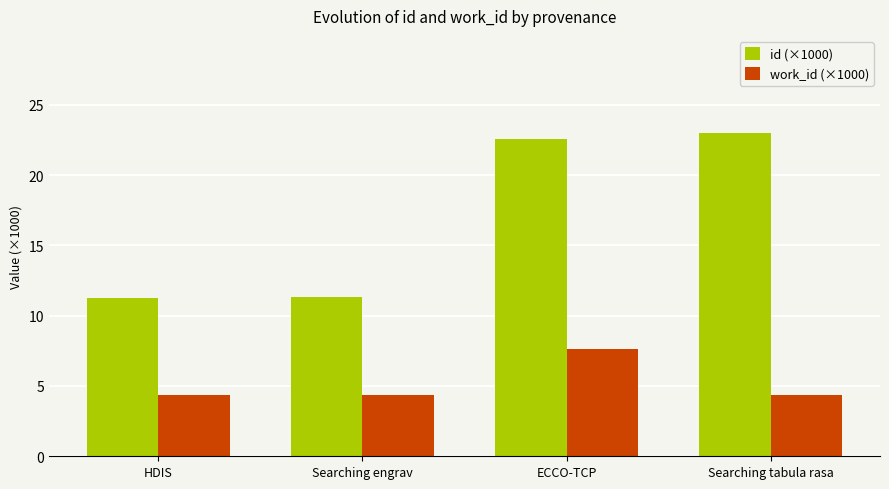

Read the id (×1000) value at ECCO-TCP.

22.6